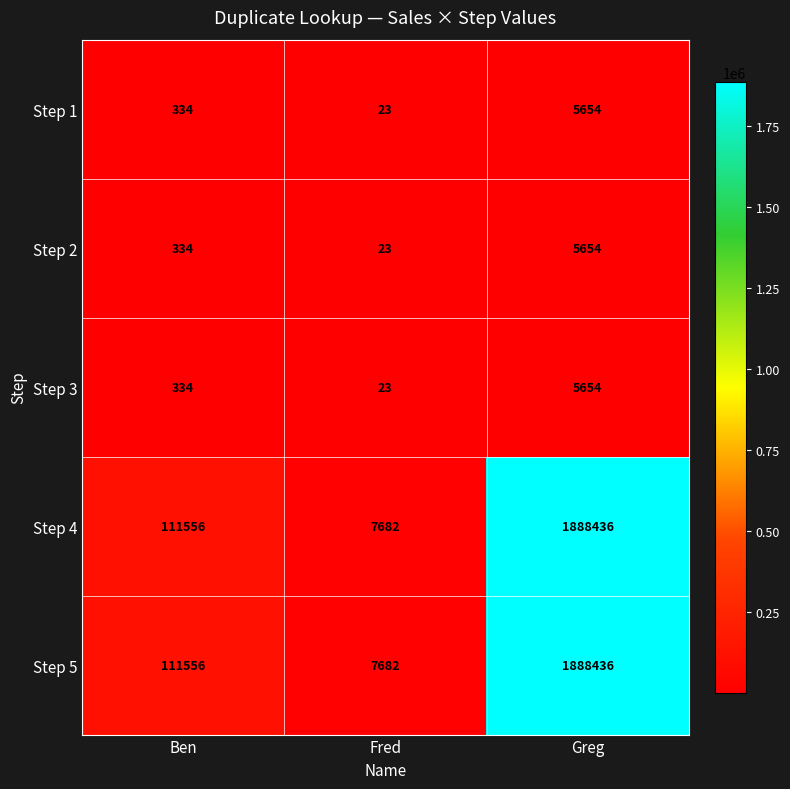

Rank the categories by Step 2 value from lowest to highest.

Fred, Ben, Greg